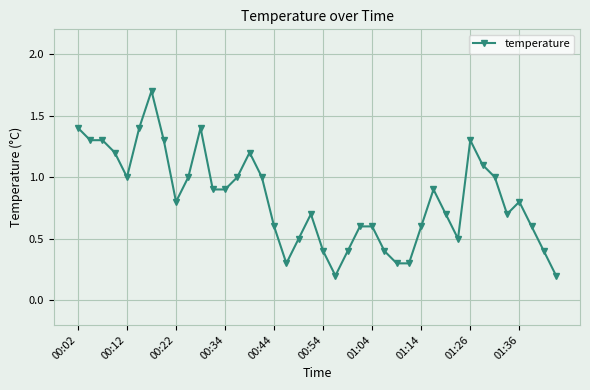

What is the difference between the second highest and second lowest values?

1.2